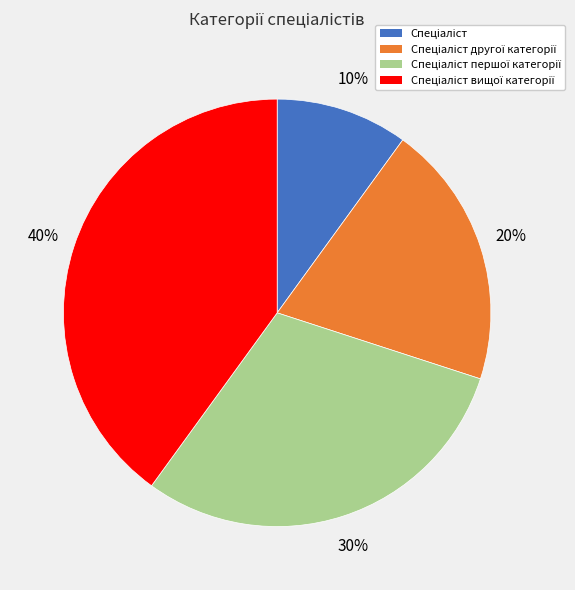

To the nearest percent, what is the difference between the largest and smallest slice percentages?

30%